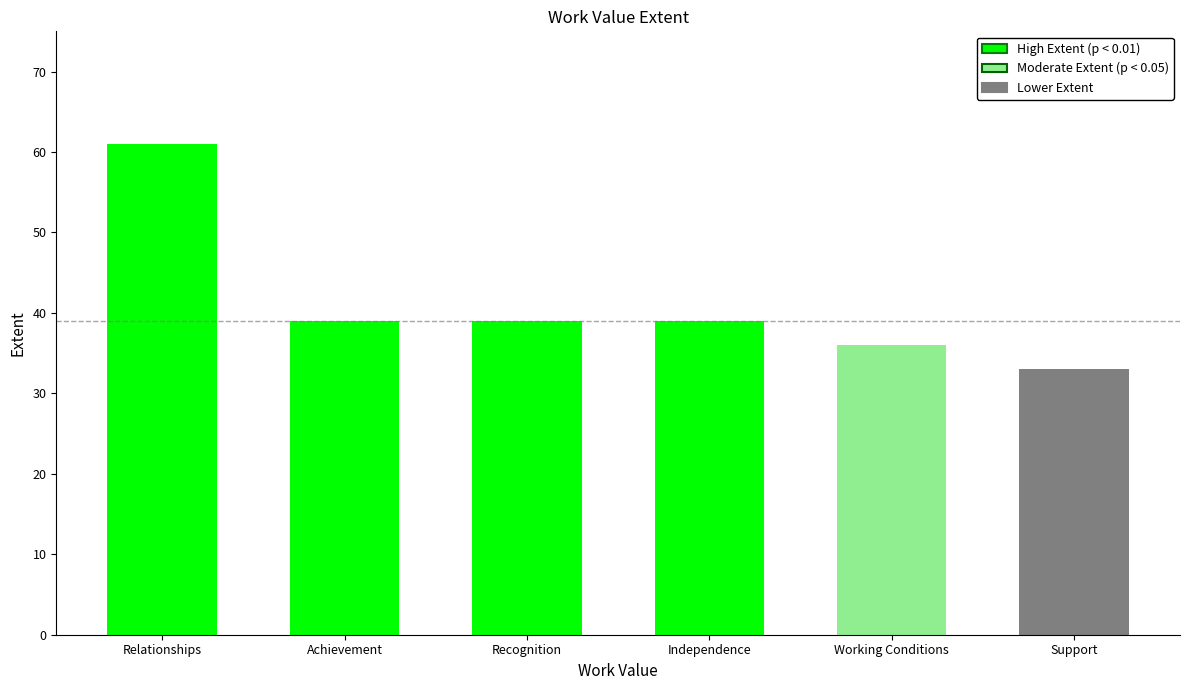

How many bars are there in total?

6